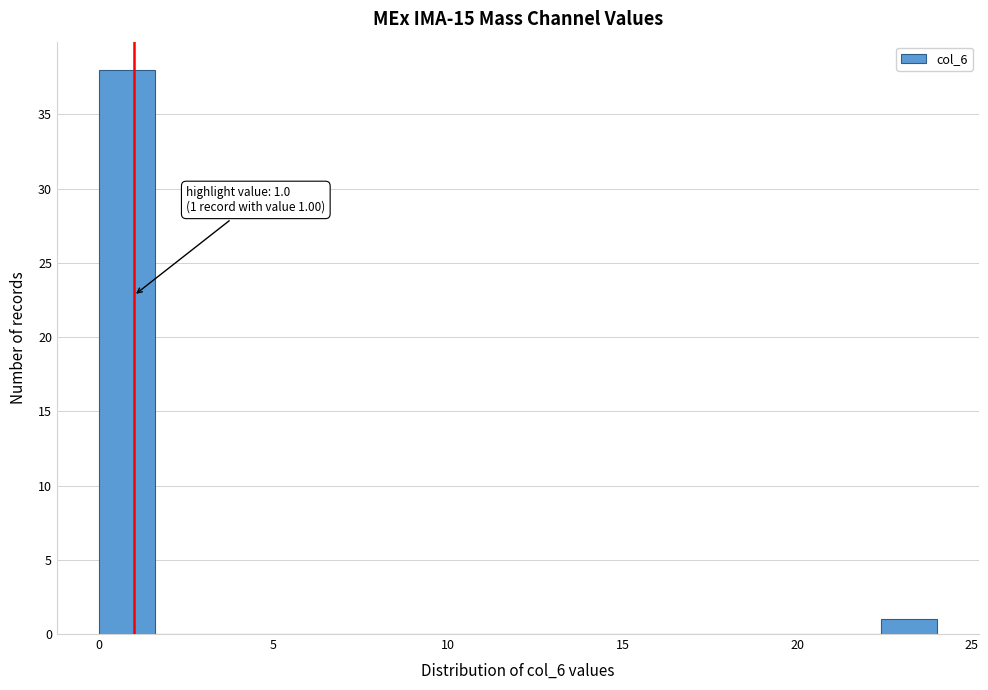

Around what value on the x-axis is the tallest bar? Give the approximate position of its centre, as read against the axis.

1.0